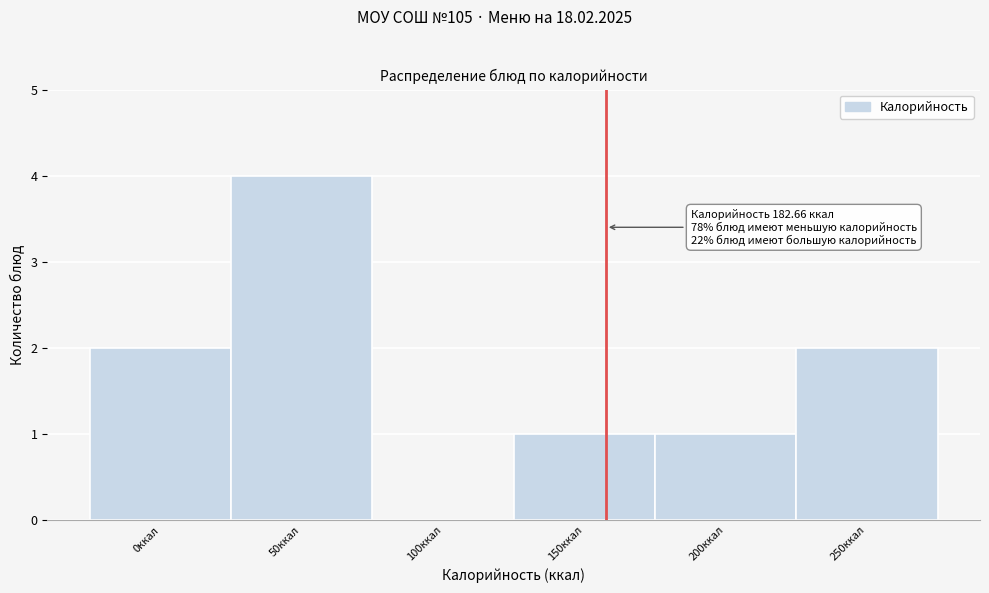

Reading left to right, extract all data points from this chart.

0ккал=2	50ккал=4	100ккал=0	150ккал=1	200ккал=1	250ккал=2